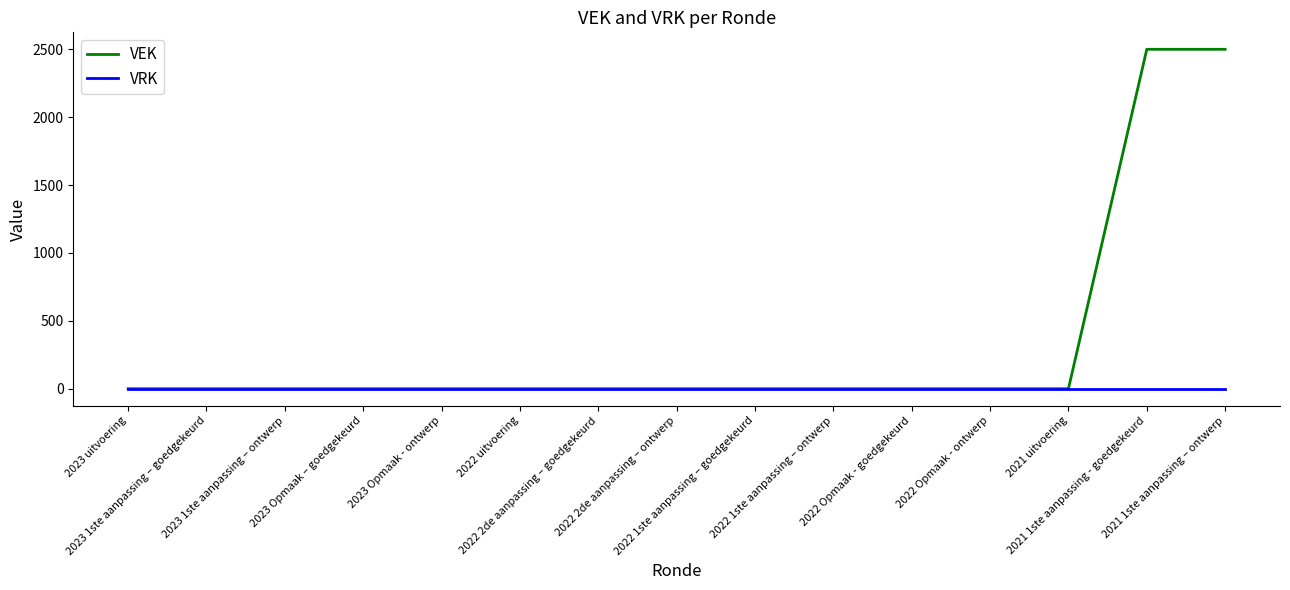

Which series has the largest range (max minus min)?

VEK